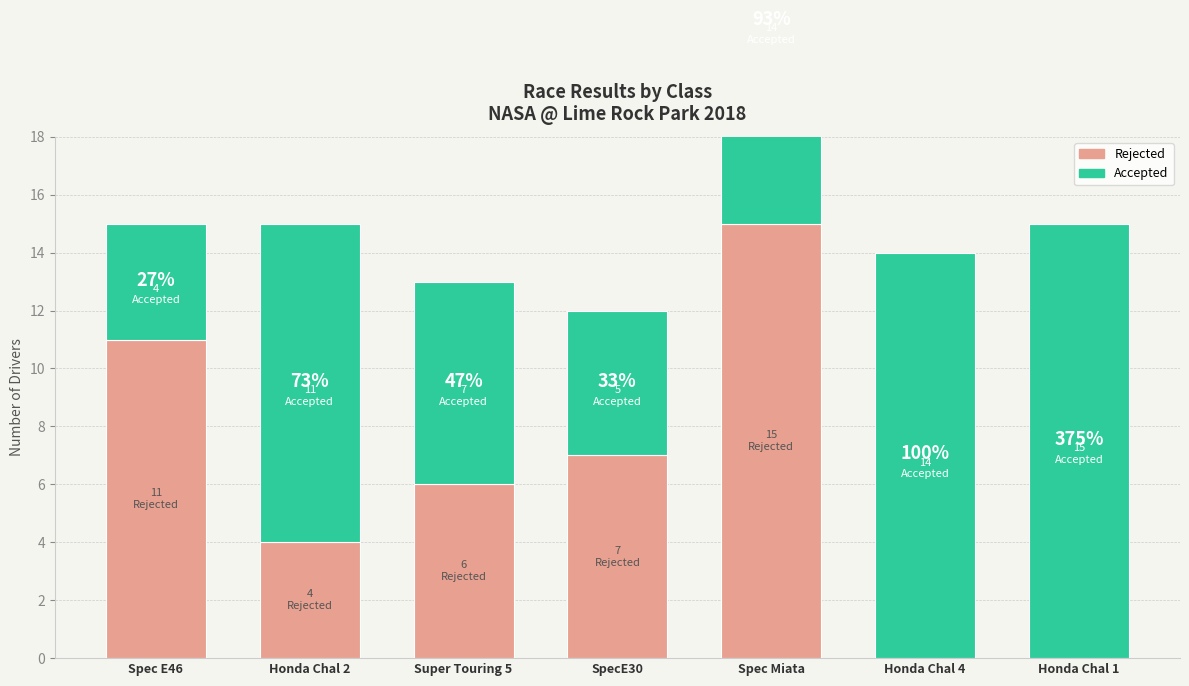

Rank the series by their maximum value, from highest to lowest.

Rejected, Accepted